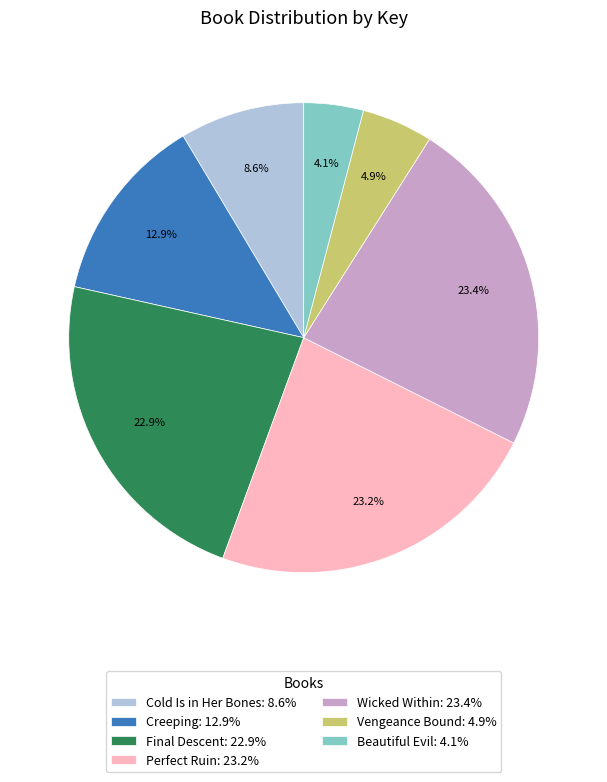

Is it true that Final Descent is 23% of the pie?

True